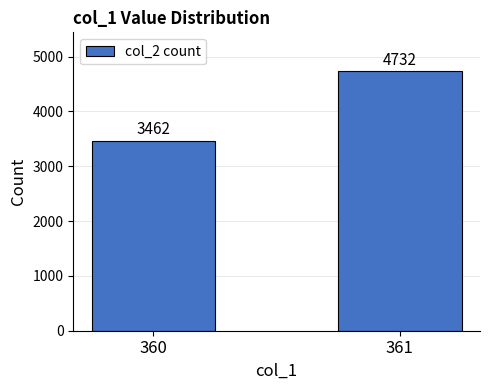

What is the maximum value shown in the chart?

4732